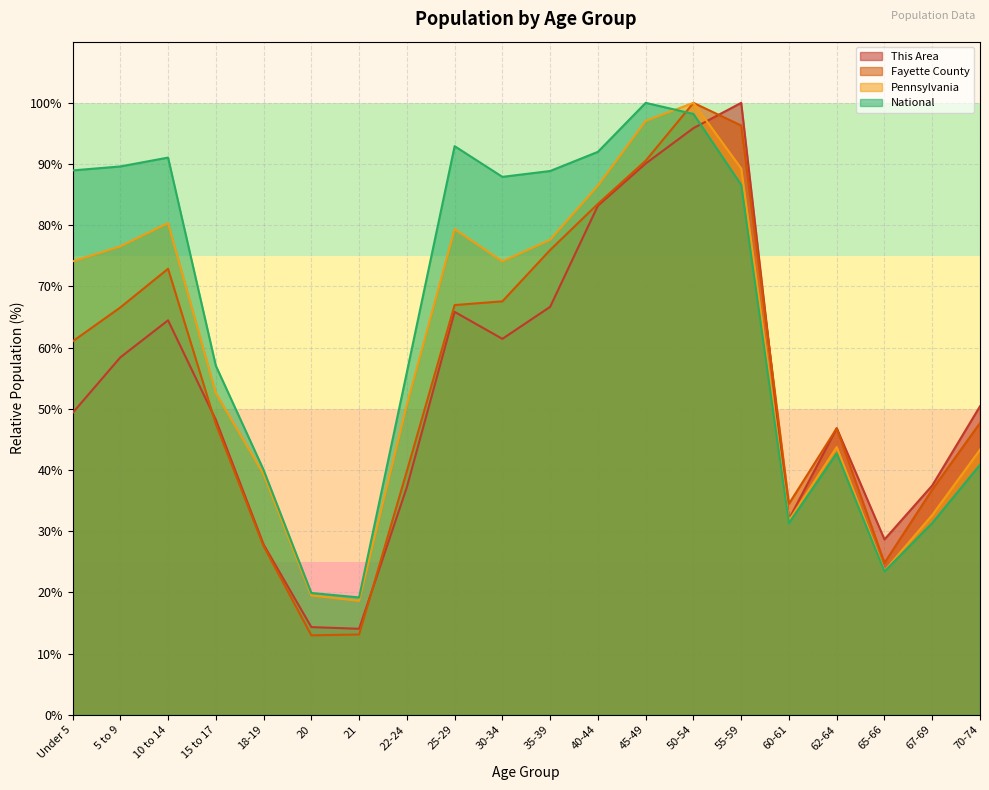

What is the total value across all series at 22-24?

183.7